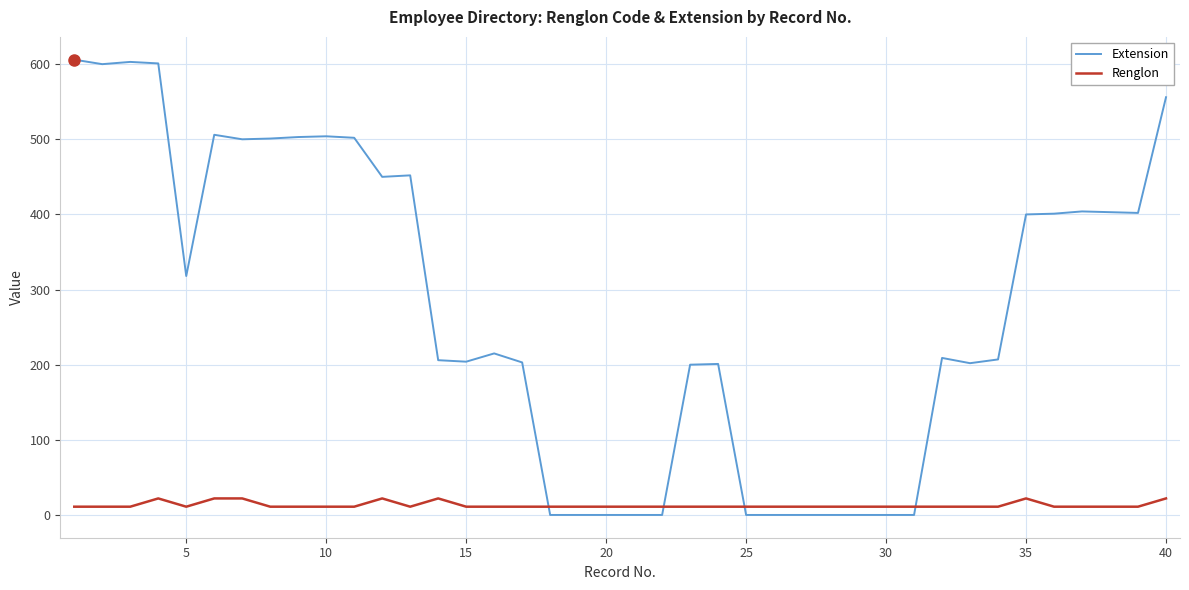

How many lines are shown in the chart?

2